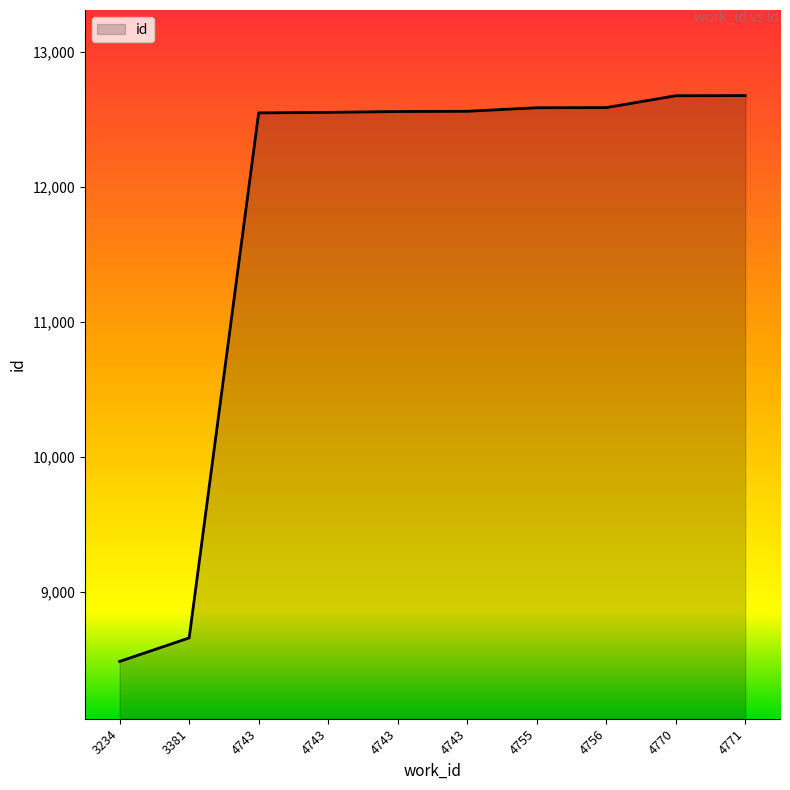

Reading left to right, list all the values displayed in this chart.

8486	8660	12547	12551	12557	12559	12585	12586	12674	12675